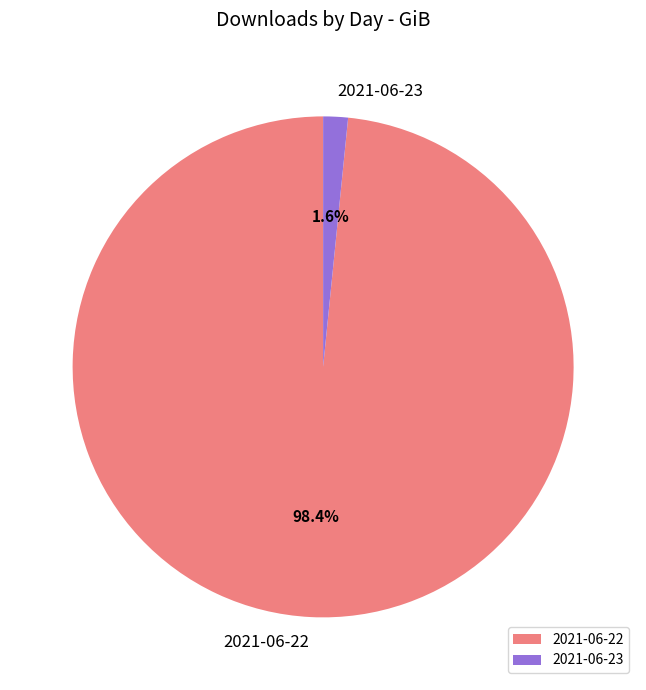

Between 2021-06-23 and 2021-06-22, which is larger?

2021-06-22